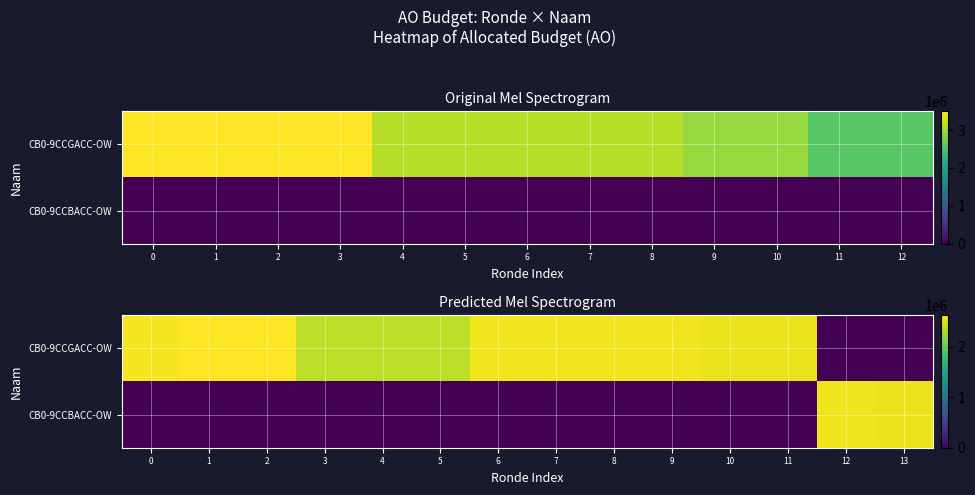

Between 7 and 6, which is larger?

7